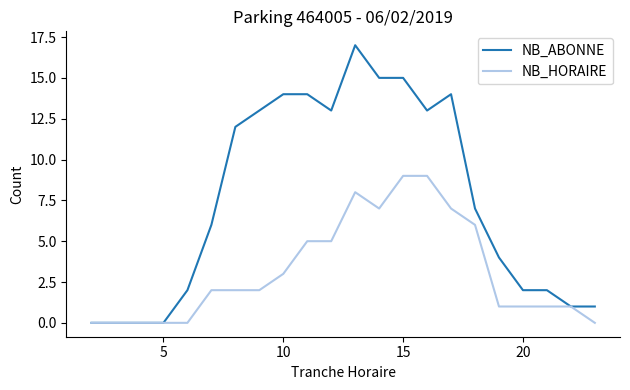

What is the highest value of the NB_ABONNE series?

17